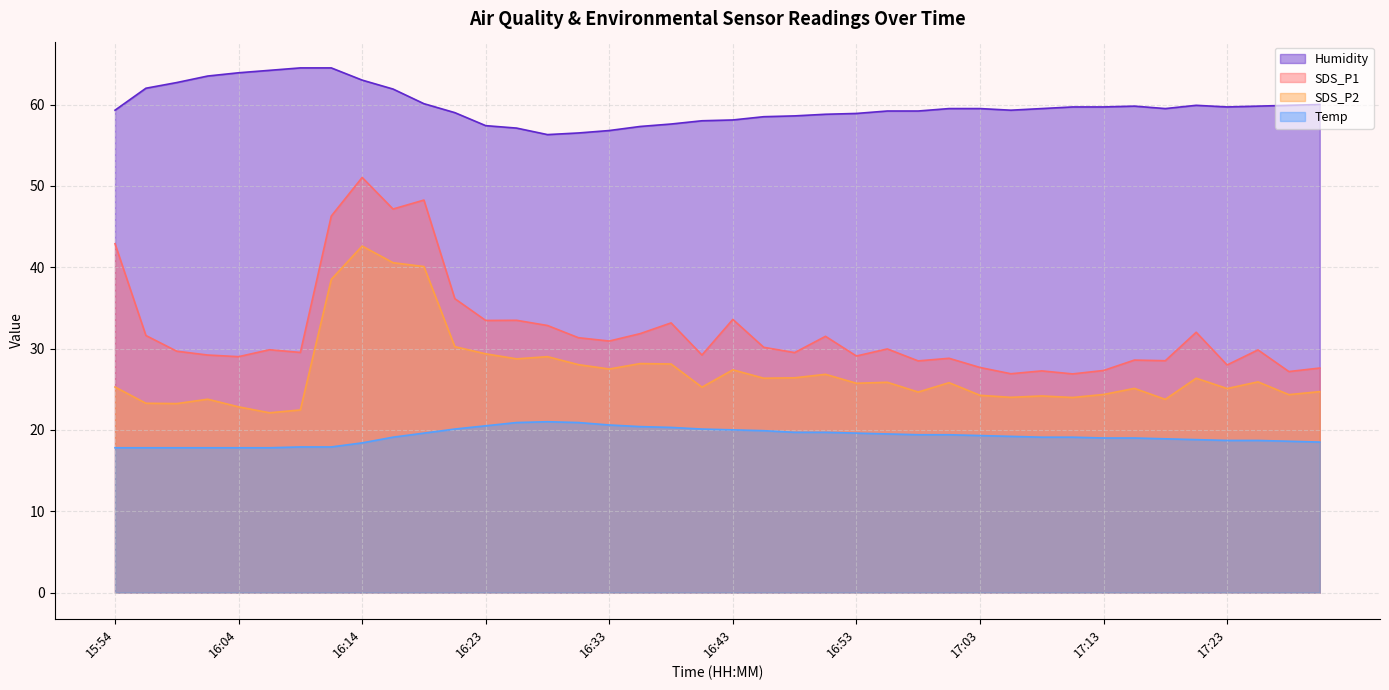

Reading left to right, list all the values displayed in this chart.

SDS_P1: 42.9	31.6	29.7	29.2	29.0	29.9	29.5	46.3	51.0	47.1	48.2	36.1	33.5	33.5	32.8	31.3	30.9	31.8	33.1	29.2	33.6	30.1	29.5	31.5	29.1	29.9	28.5	28.8	27.7	26.9	27.2	26.9	27.3	28.6	28.5	32.0	28.0	29.8	27.2	27.6
SDS_P2: 25.3	23.3	23.2	23.8	22.8	22.1	22.4	38.5	42.6	40.5	40.1	30.2	29.4	28.7	29.0	28.0	27.5	28.1	28.1	25.2	27.4	26.4	26.4	26.8	25.7	25.9	24.6	25.8	24.2	24.0	24.2	24.0	24.4	25.1	23.8	26.4	25.1	25.9	24.3	24.7
Temp: 17.8	17.8	17.8	17.8	17.8	17.8	17.9	17.9	18.4	19.1	19.6	20.1	20.5	20.9	21.0	20.9	20.6	20.4	20.3	20.1	20.0	19.9	19.7	19.7	19.6	19.5	19.4	19.4	19.3	19.2	19.1	19.1	19.0	19.0	18.9	18.8	18.7	18.7	18.6	18.5
Humidity: 59.3	62.0	62.7	63.5	63.9	64.2	64.5	64.5	63.0	61.9	60.1	59.0	57.4	57.1	56.3	56.5	56.8	57.3	57.6	58.0	58.1	58.5	58.6	58.8	58.9	59.2	59.2	59.5	59.5	59.3	59.5	59.7	59.7	59.8	59.5	59.9	59.7	59.8	59.9	60.0